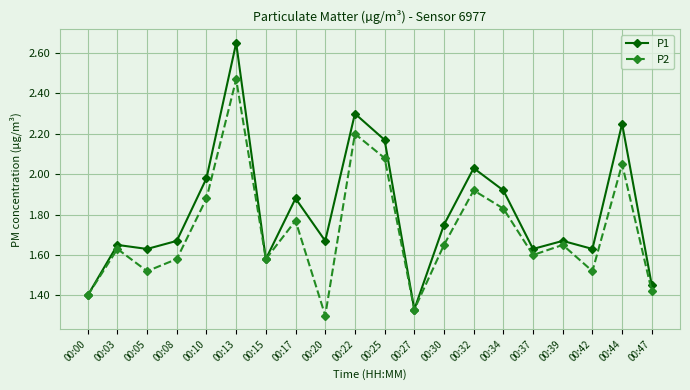

At which label is P1 closest to 1?

00:27